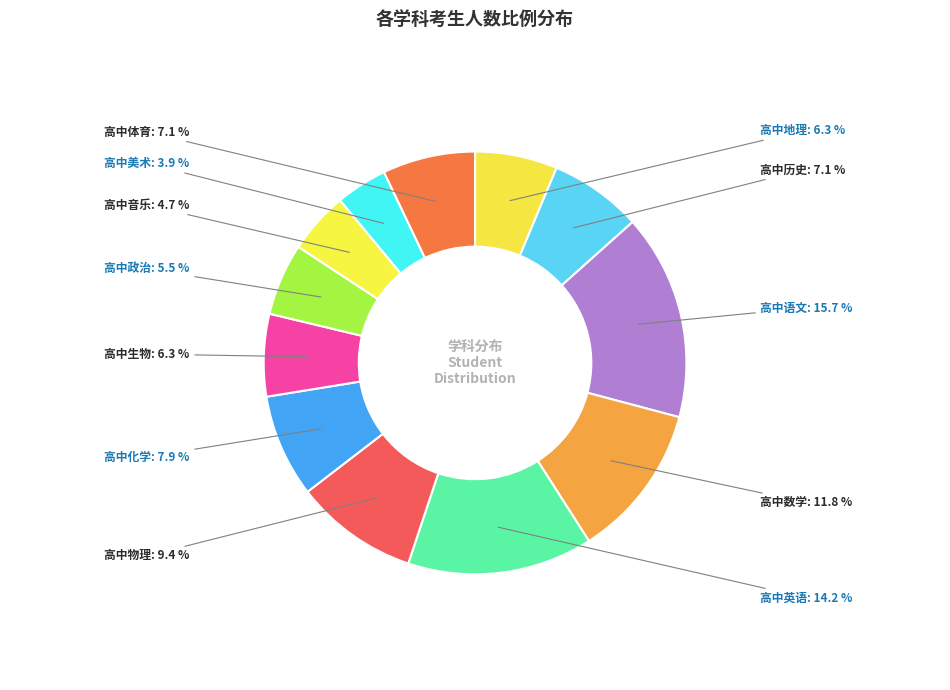

How many segments does this pie chart have?

12